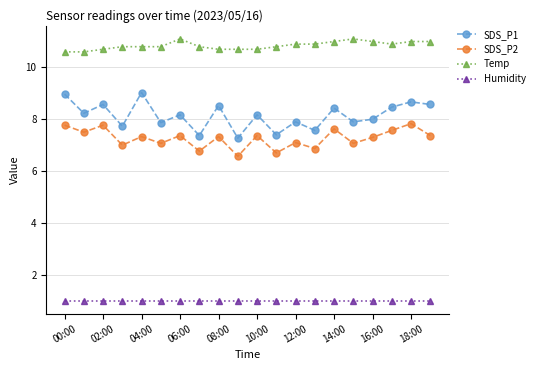

What is the value of the Temp point at the 4th from the left?

10.8